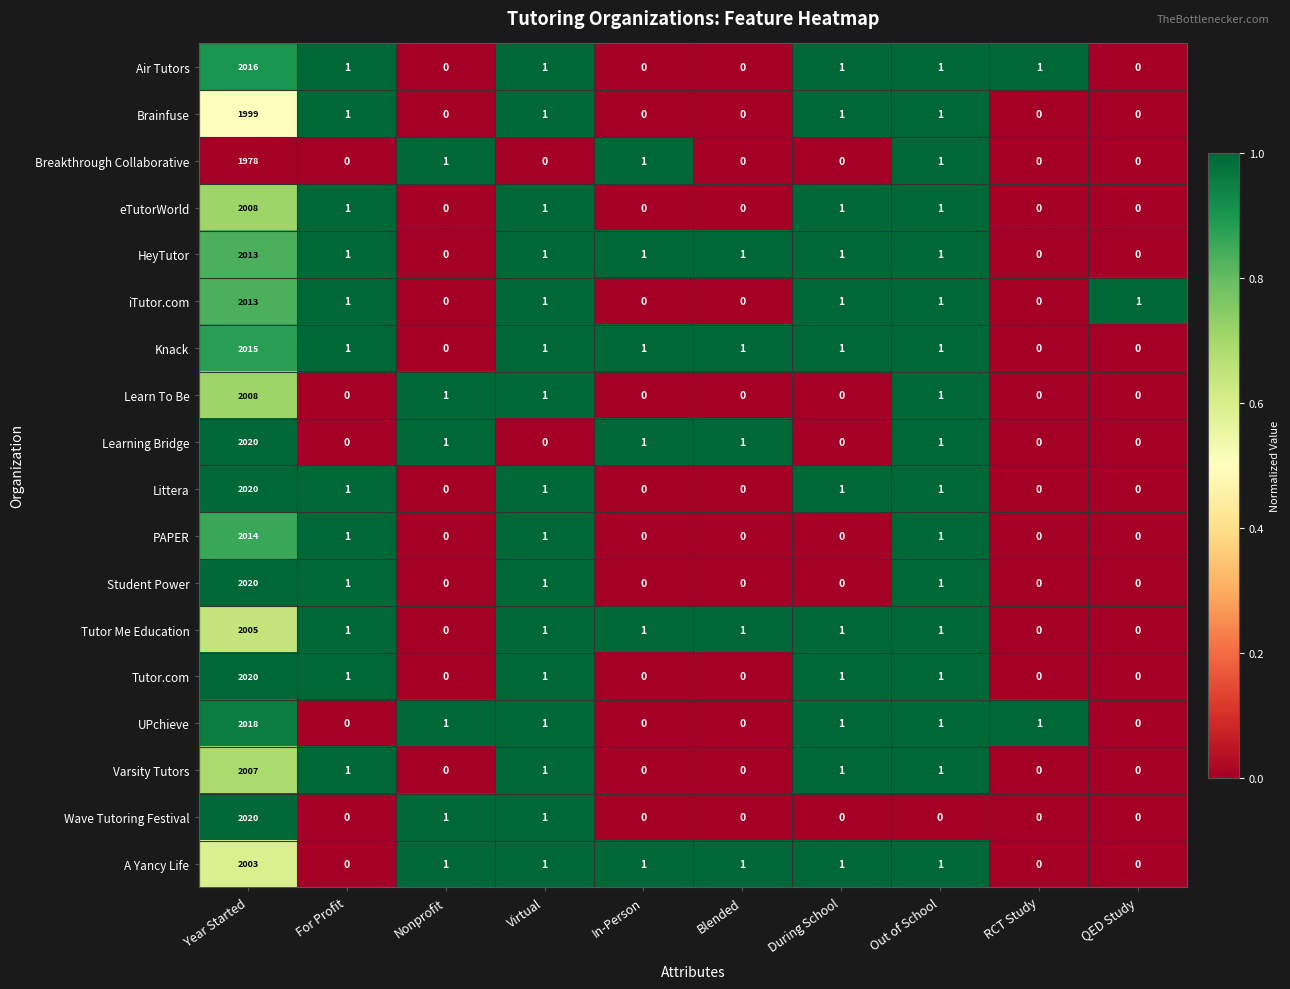

What is the total value across all series at In-Person?

6